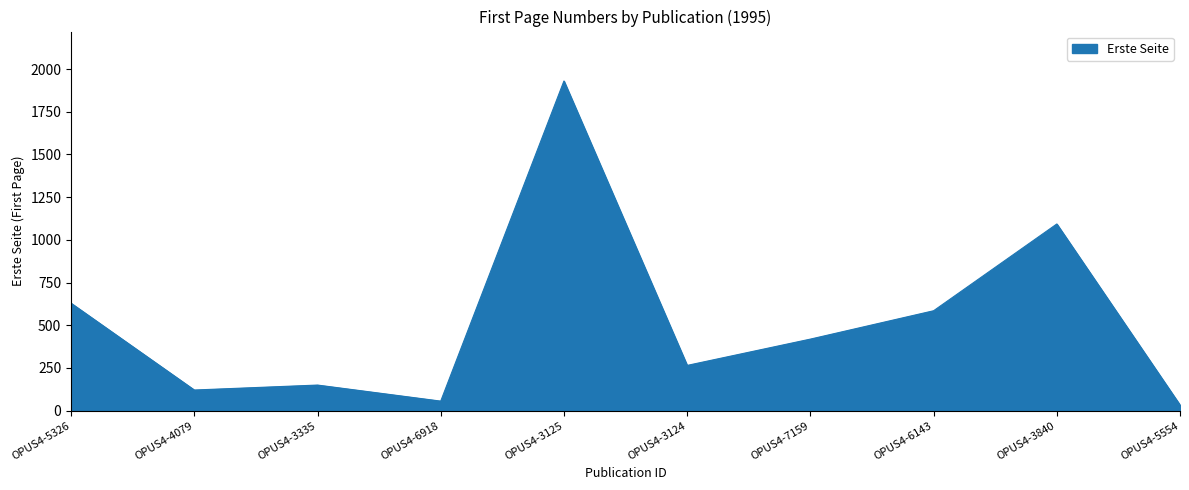

Where is the first local minimum?

OPUS4-4079